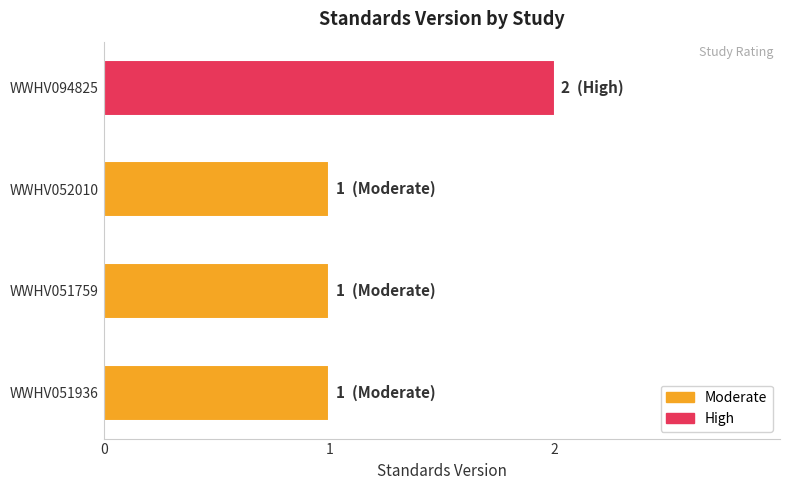

What is the difference between the maximum and minimum values?

1